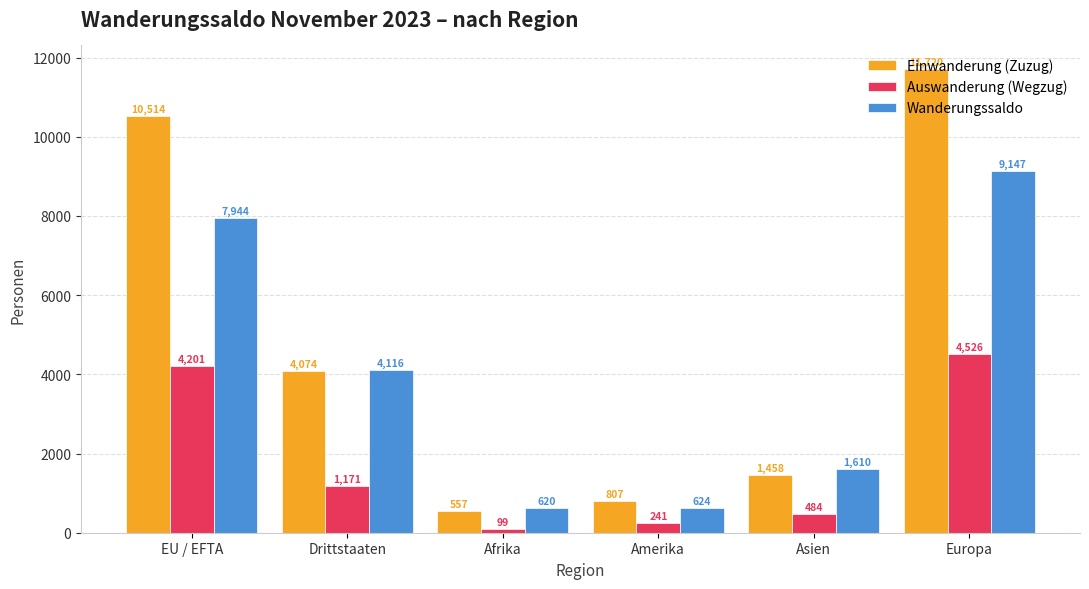

What is the spread (max minus min) of values at EU / EFTA?

6313